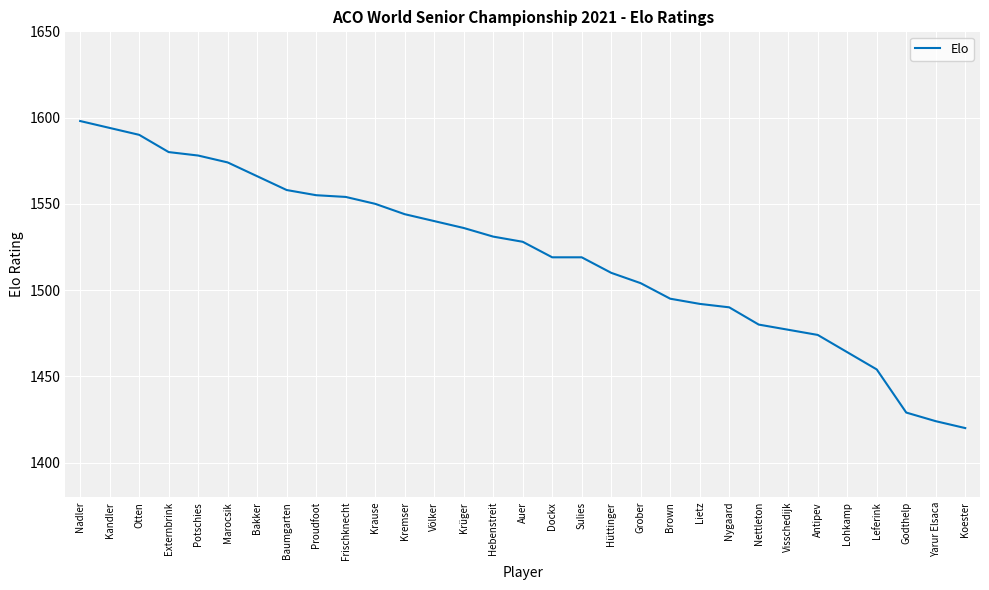

What position from the right is Visschedijk?

7